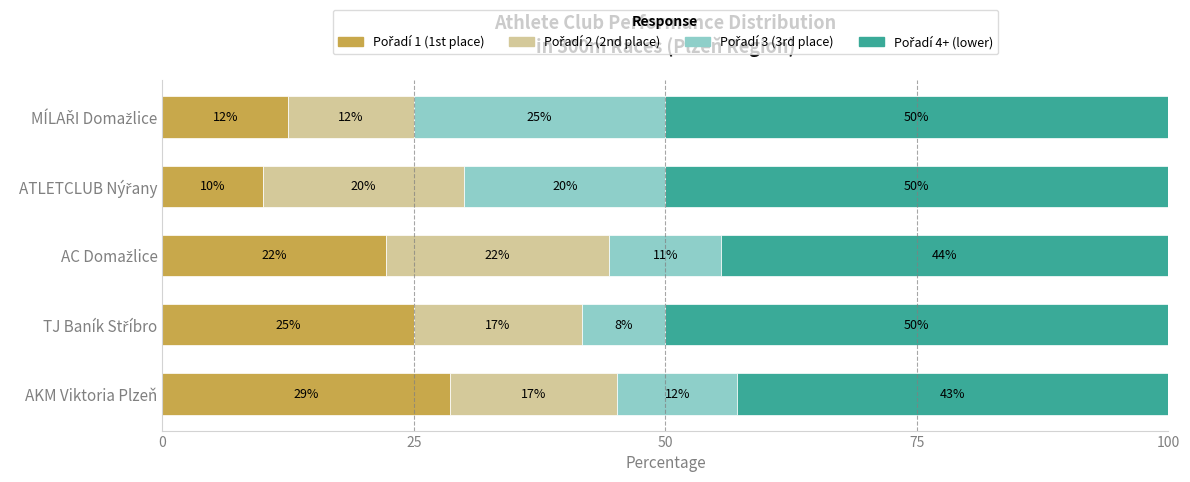

What are all the series names shown in the legend?

Pořadí 1 (1st place), Pořadí 2 (2nd place), Pořadí 3 (3rd place), Pořadí 4+ (lower)